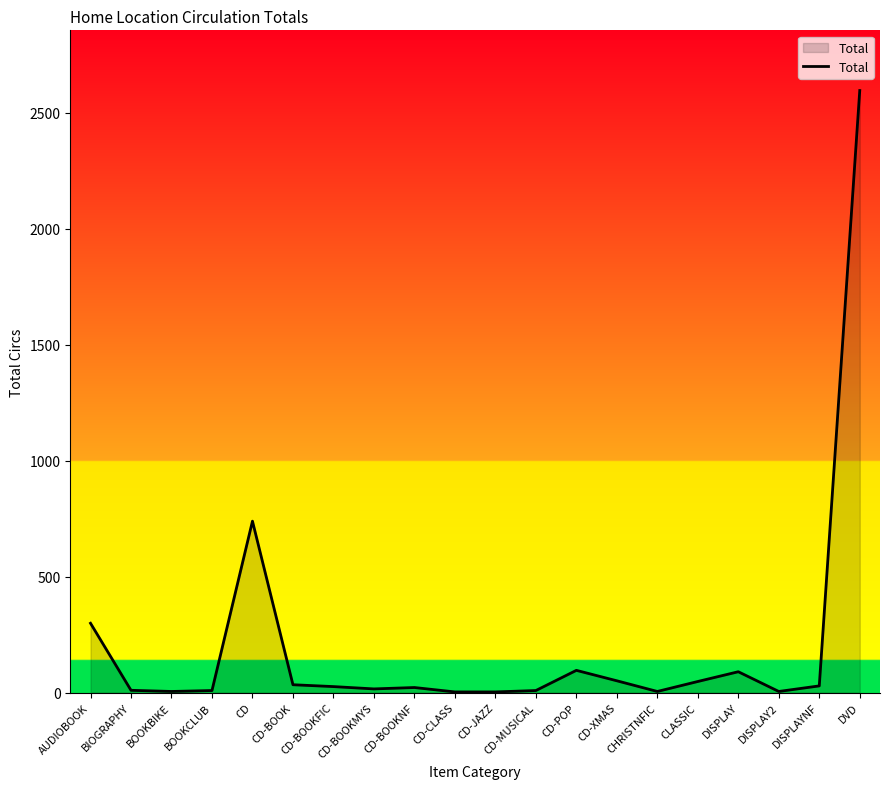

What is the difference between the second highest and second lowest values?

736